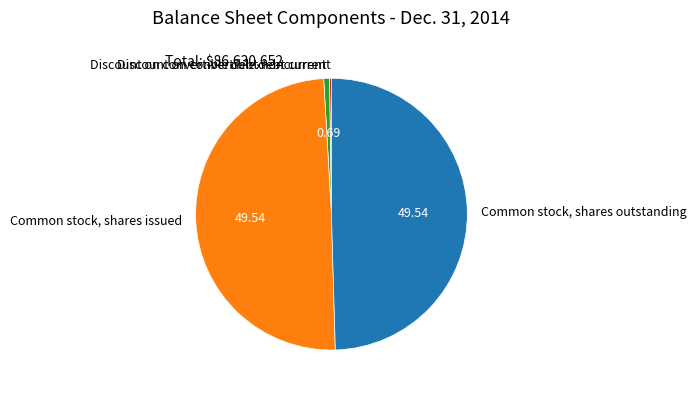

Does Discount on convertible debt noncurrent account for over 50% of the chart?

No